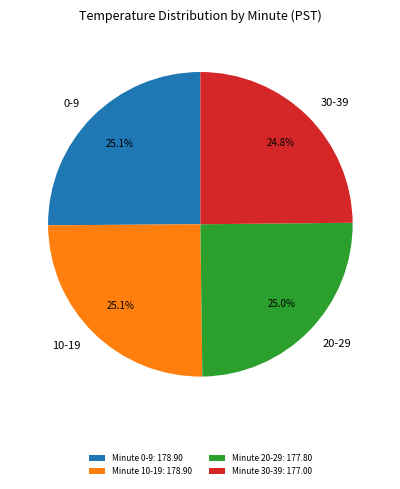

Does 0-9 represent more than half of the total?

No